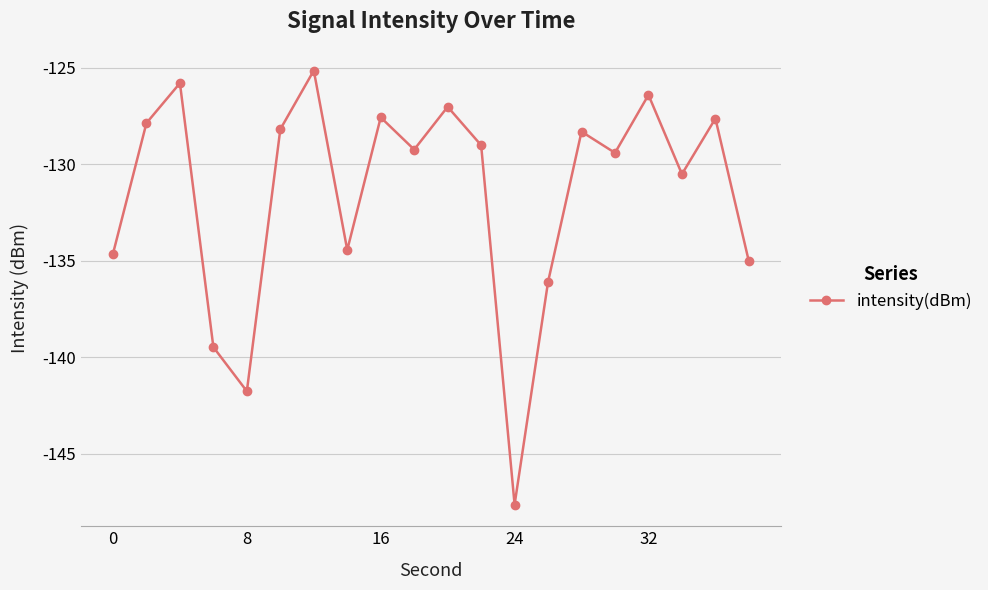

What is the average value?

-131.6